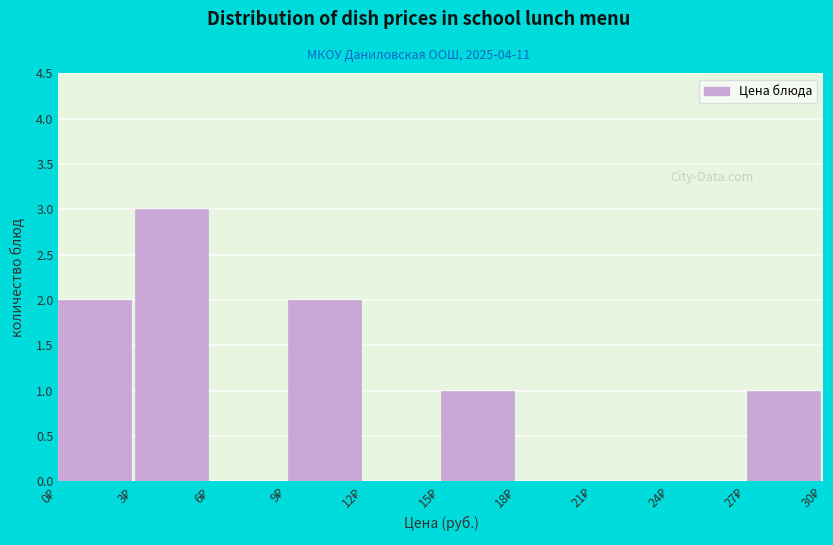

Reading left to right, list every bar in this chart as the range it spans on the x-axis followed by its height. The values are not printed on the chart, so give them approximately, as read against the axis.

0 to 3: 2
3 to 6: 3
6 to 9: 0
9 to 12: 2
12 to 15: 0
15 to 18: 1
18 to 21: 0
21 to 24: 0
24 to 27: 0
27 to 30: 1